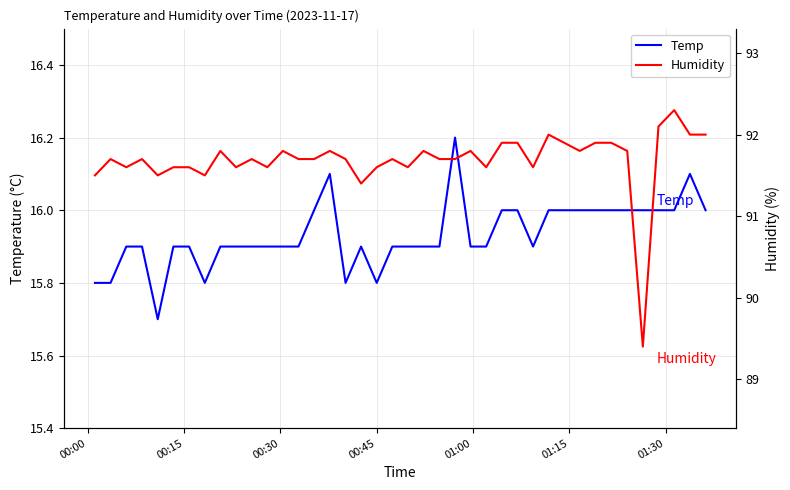

What is the minimum value for Temp?

15.7